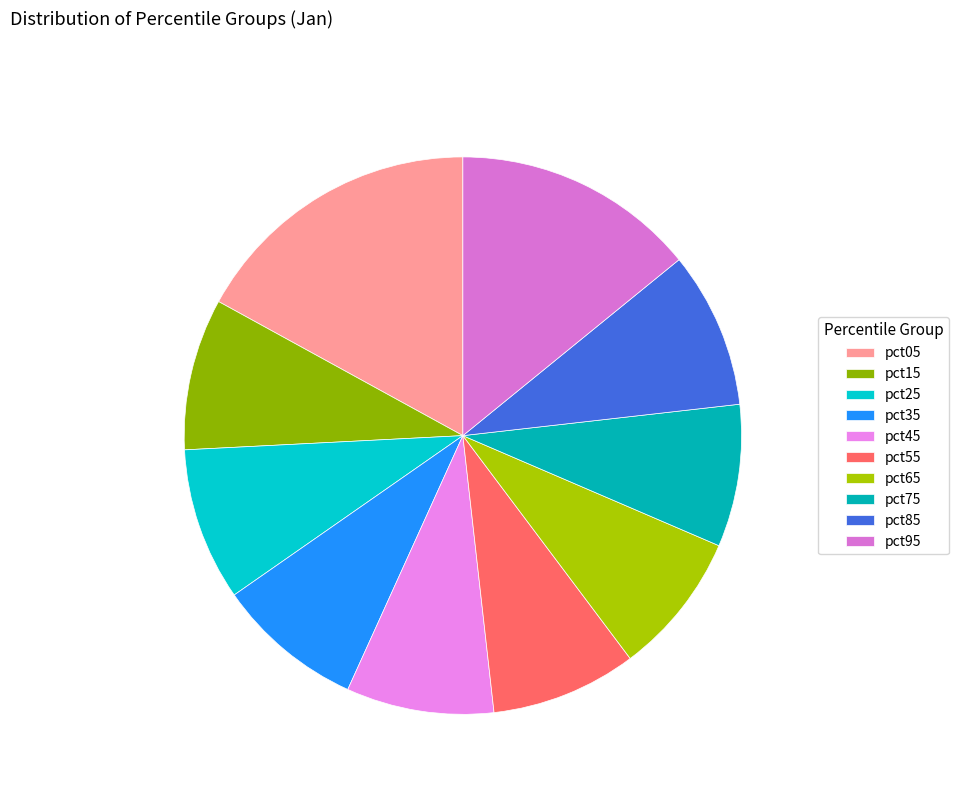

Do pct05 and pct25 together represent more than half of the pie?

No